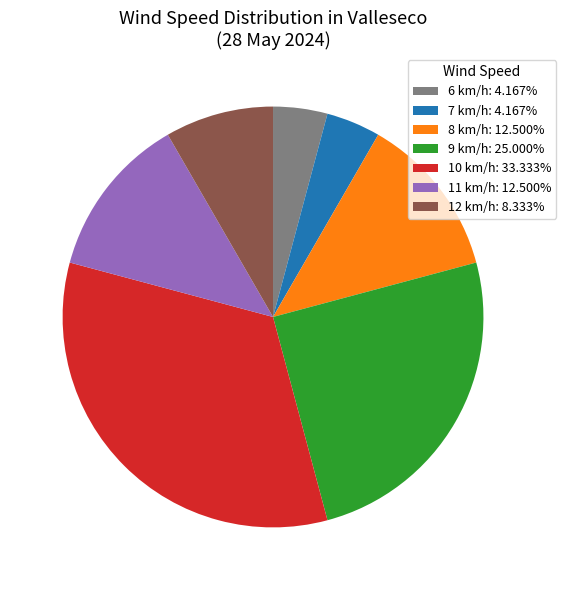

Approximately how many times larger is the value at 6 km/h: 4.167% compared to 11 km/h: 12.500%?

0.3